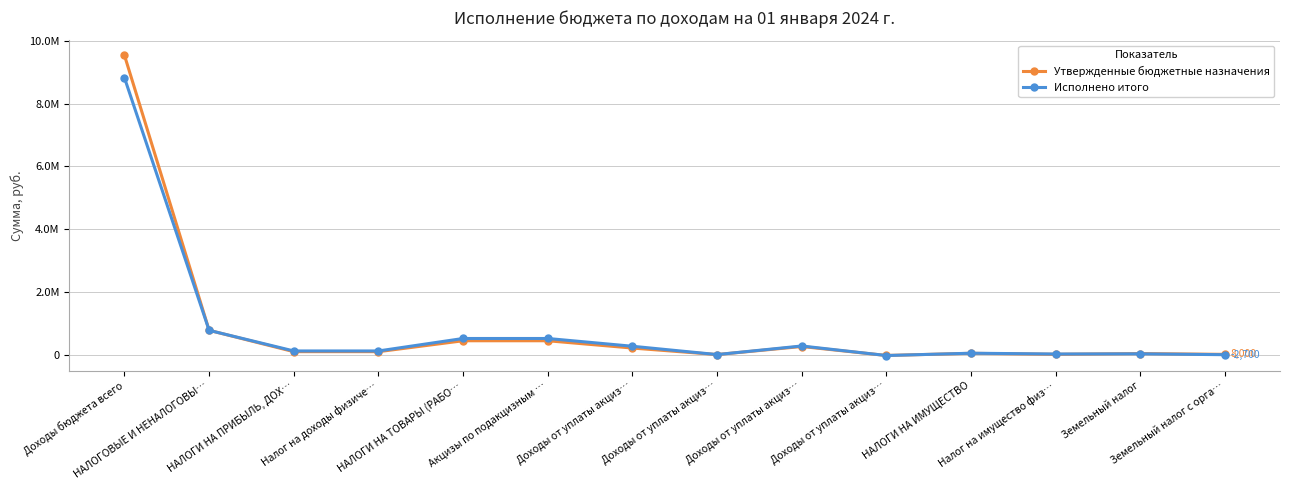

What is the label of the 8th point from the left?

Доходы от уплаты акциз…